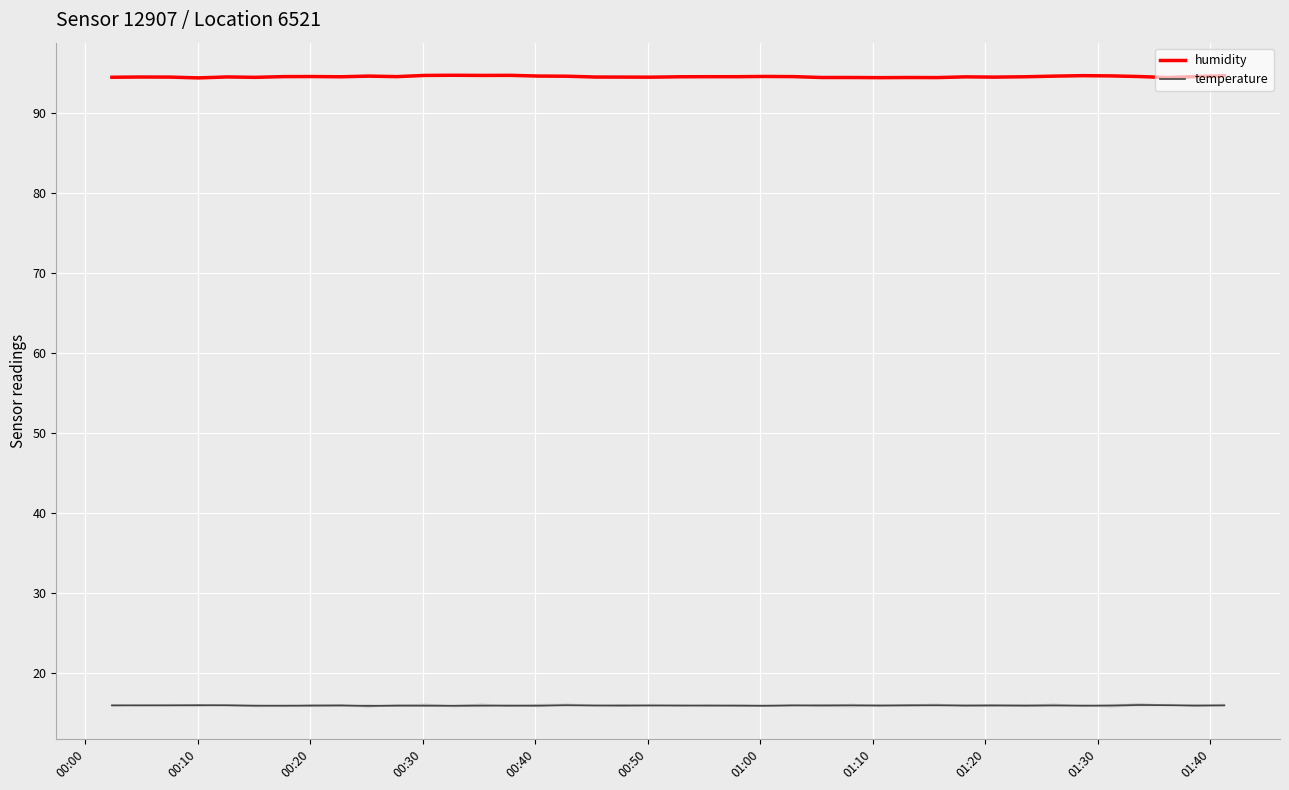

What are all the series names shown in the legend?

humidity, temperature